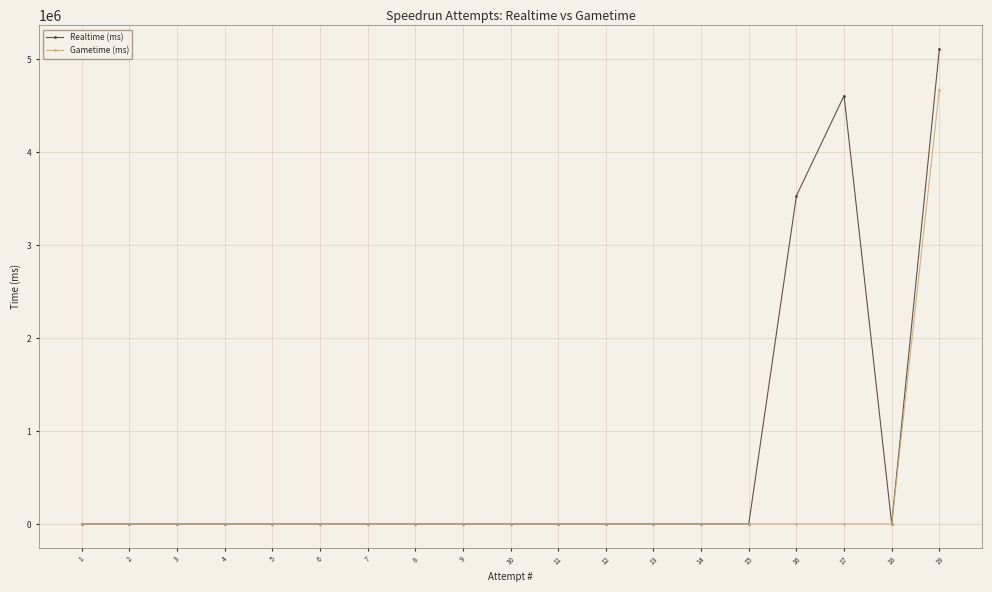

List the series in order of their peak value, lowest first.

Gametime (ms), Realtime (ms)